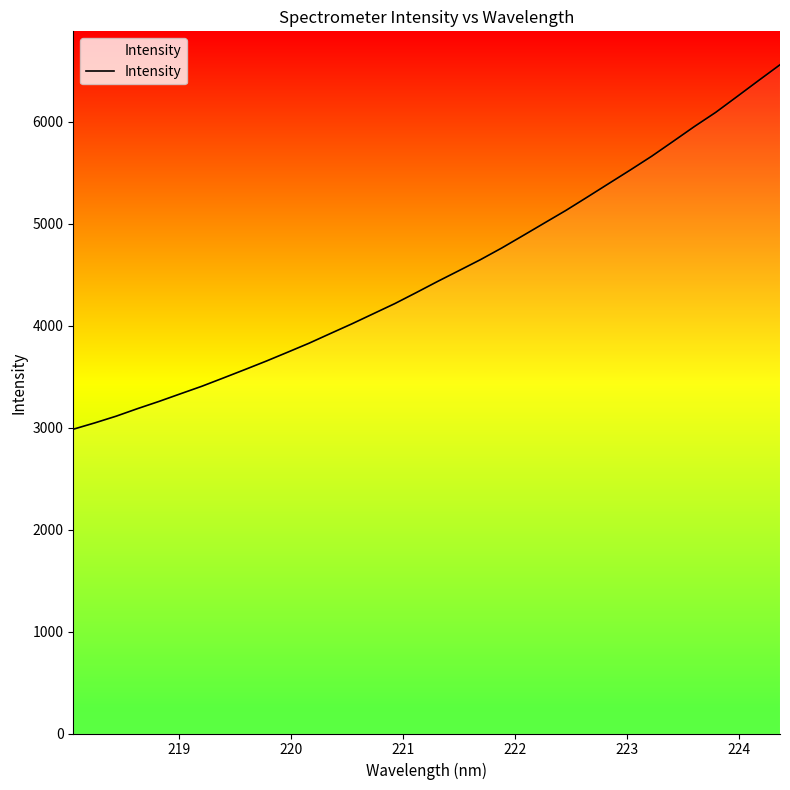

What is the greatest value displayed?

6560.8